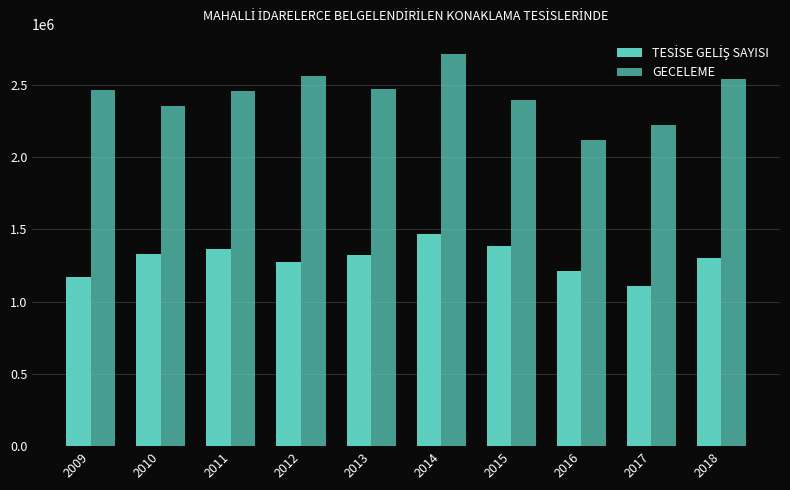

Count the number of categories in the chart.

10